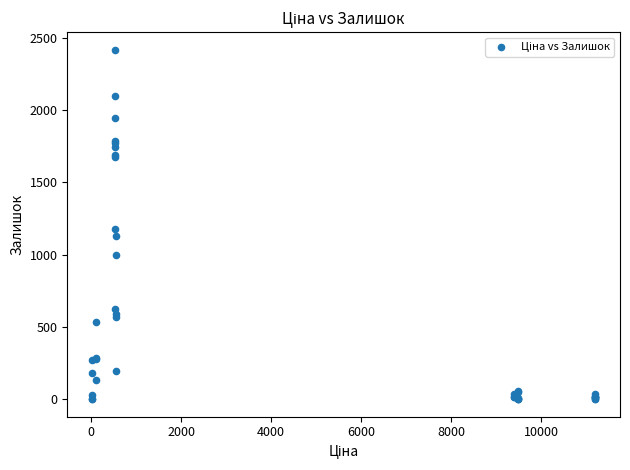

What Y value in the scatter plot is closest to 1209?

1180